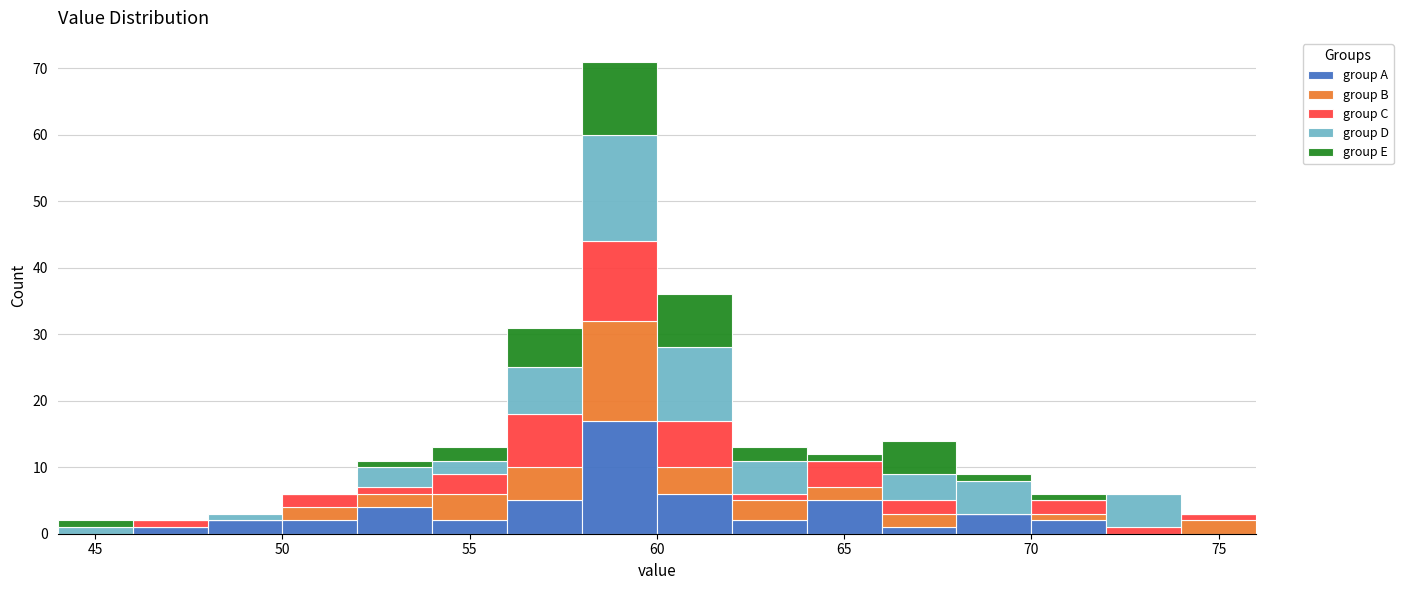

Which range on the x-axis has the tallest stacked bar (by total height)?

58 to 60